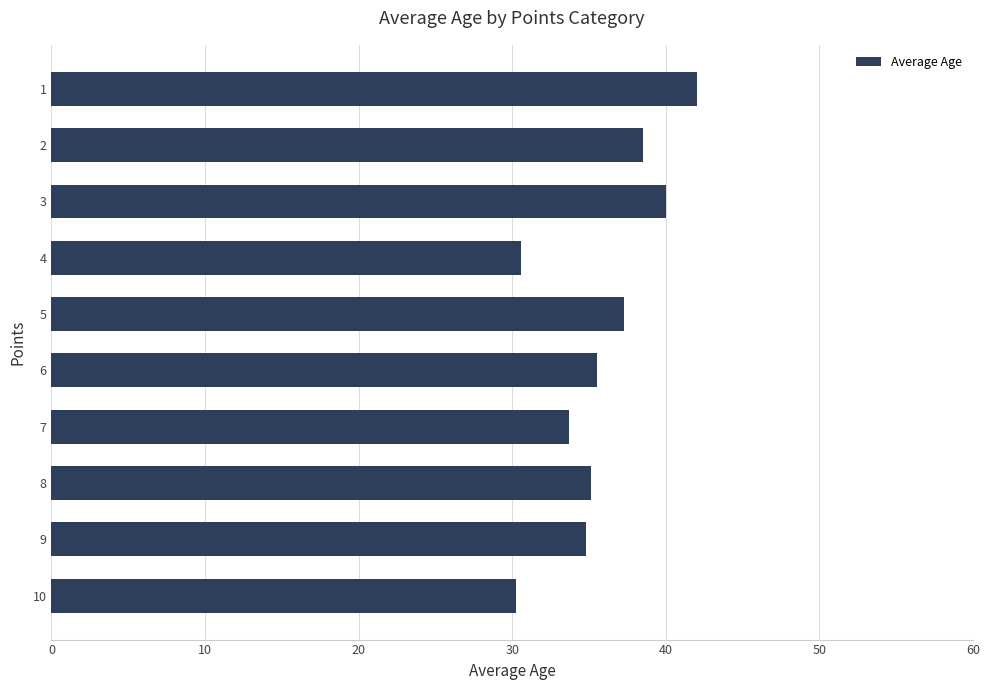

Is it true that the value at 5 is 37.2?

True